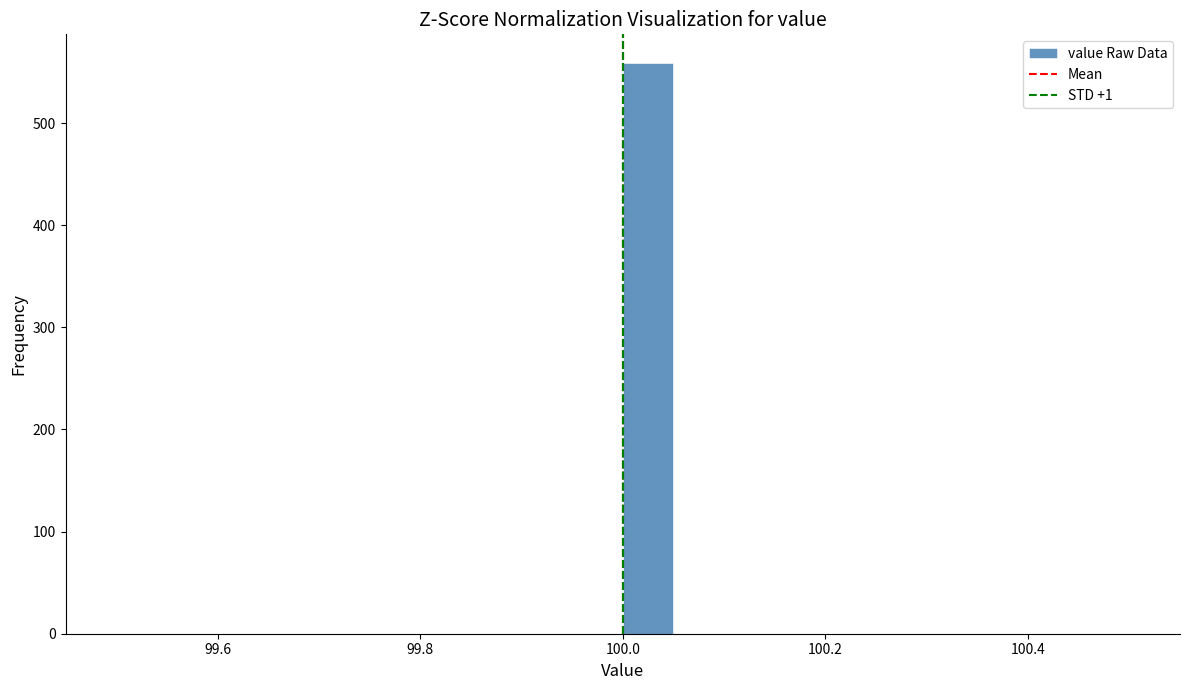

Around what value on the x-axis is the tallest bar? Give the approximate position of its centre, as read against the axis.

100.02